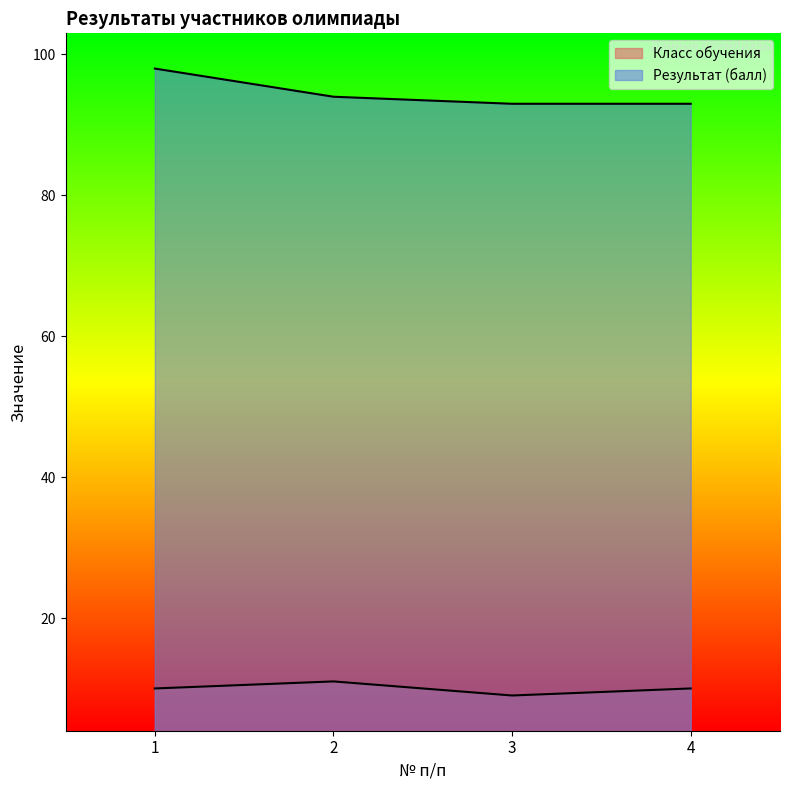

How many data points in Класс обучения are less than 10?

1